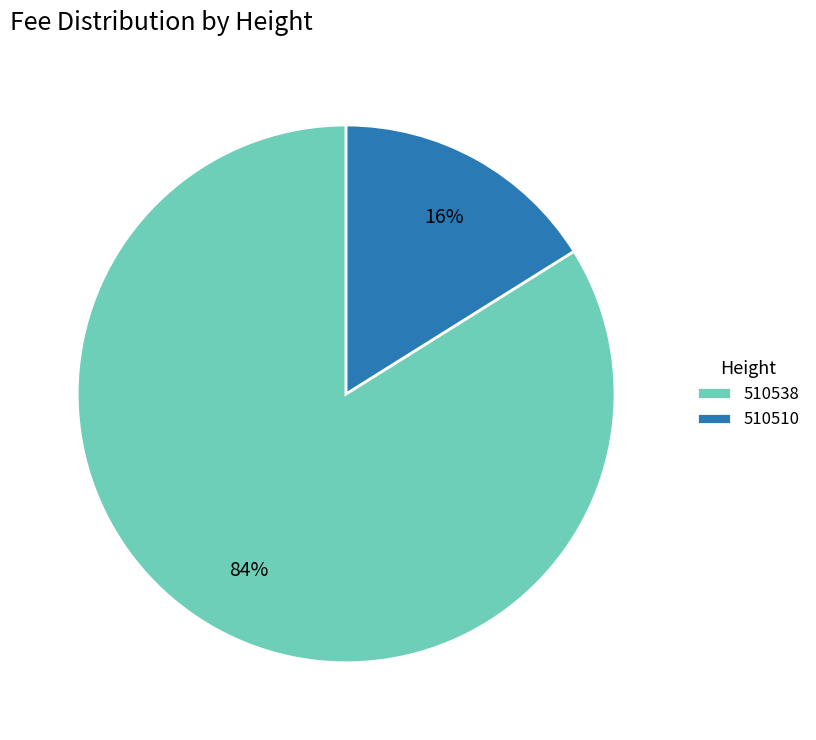

Is there any slice that represents more than half of the pie?

Yes